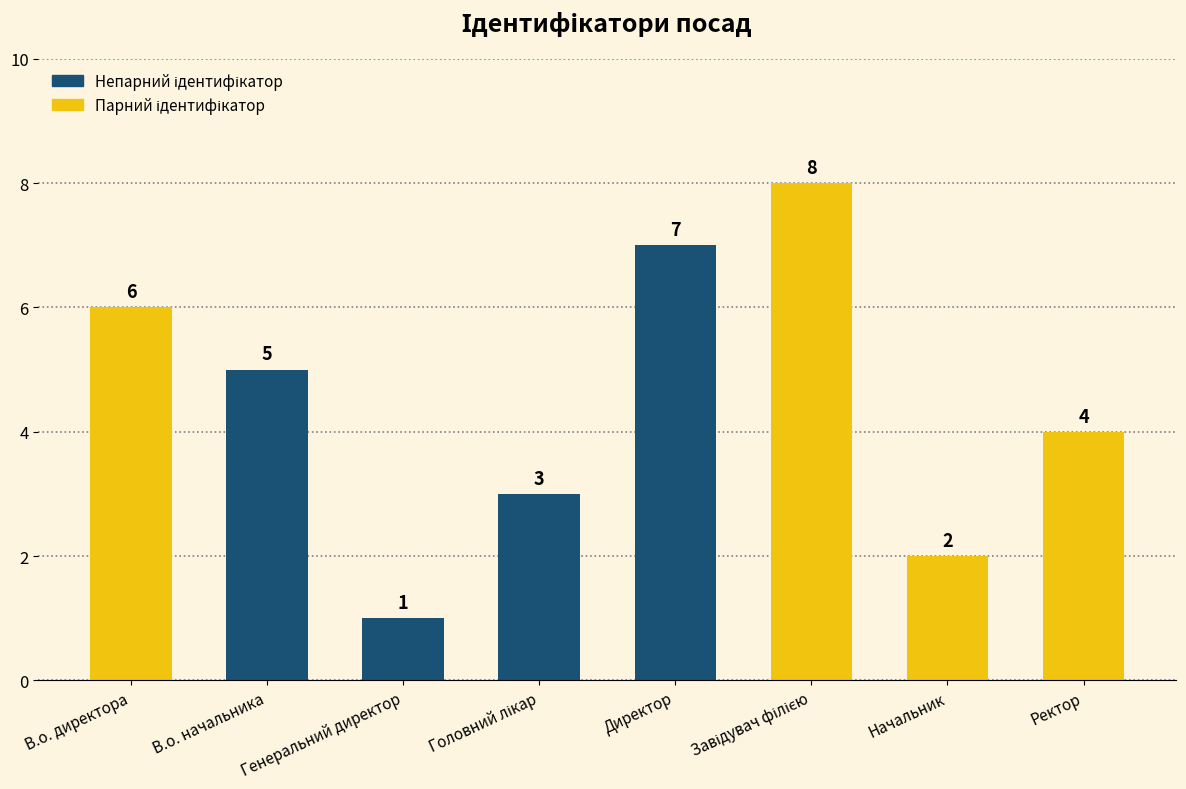

How many values are below 5?

4